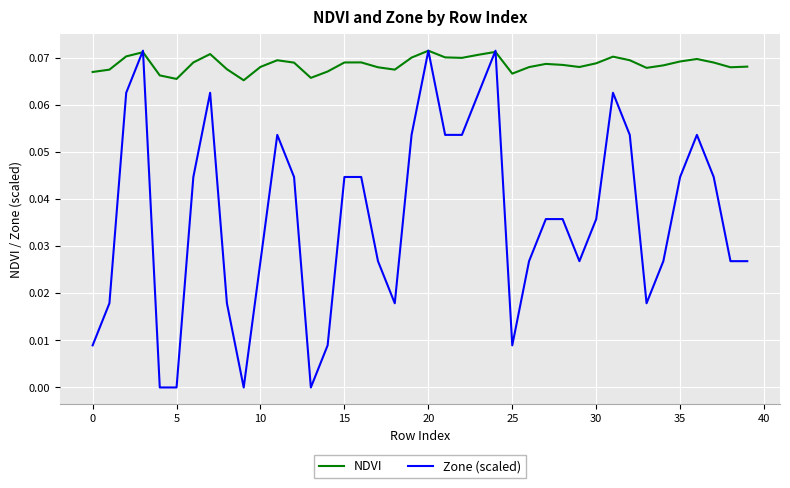

Which series has the largest total across all categories?

NDVI